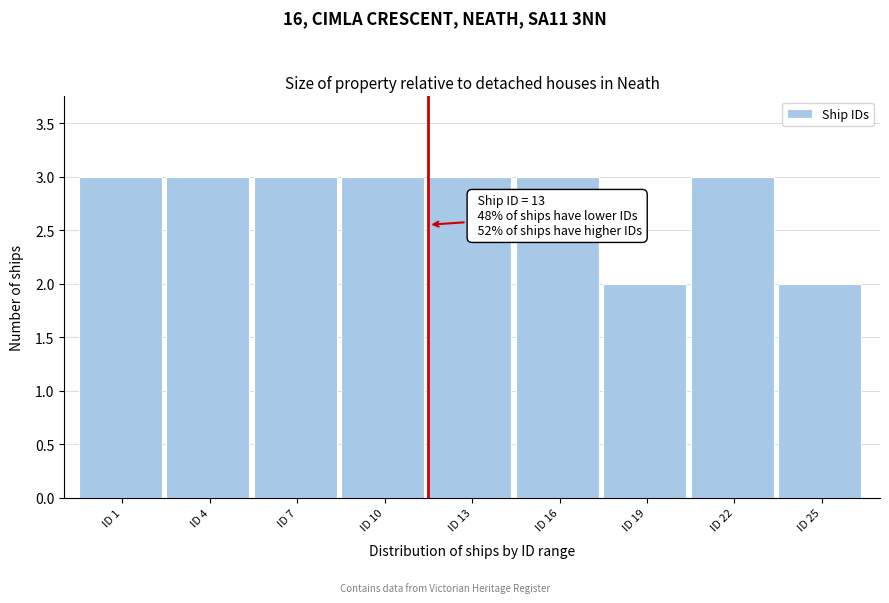

Reading left to right, extract all data points from this chart.

3	3	3	3	3	3	2	3	2